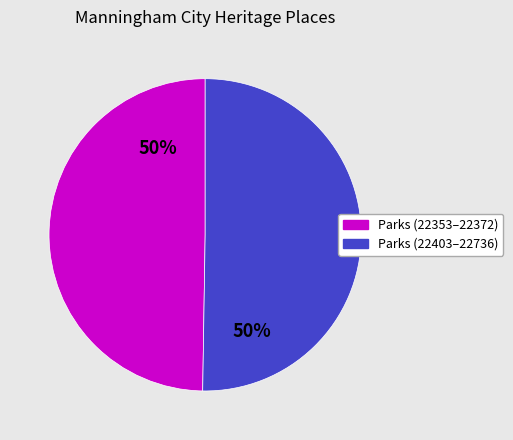

To the nearest percent, what is the average slice percentage?

50%